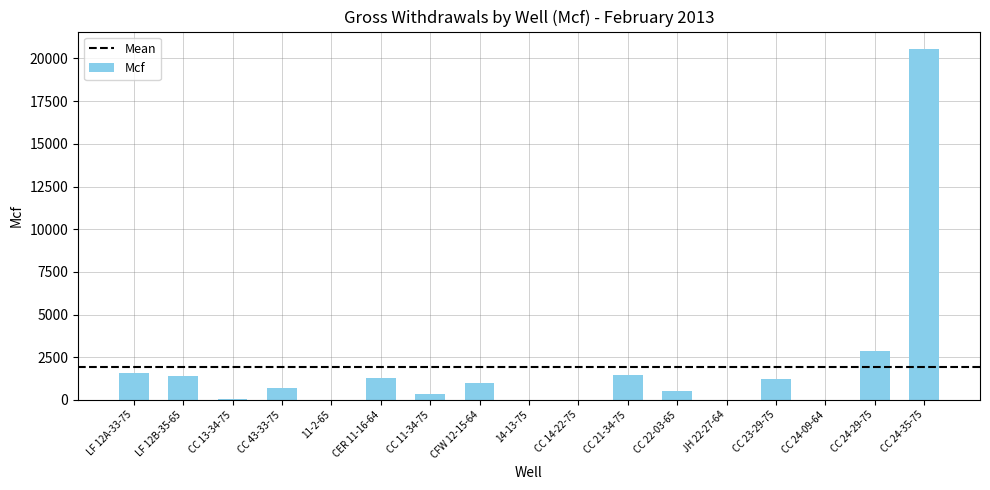

Where is the data nearest to the value 10274?

CC 24-29-75